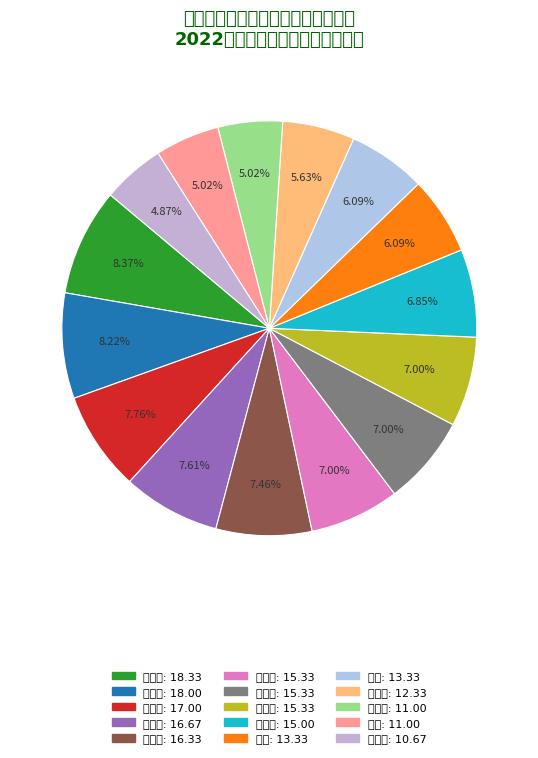

What is the total percentage of 胡金萍 and 文杨琳?

14.5%